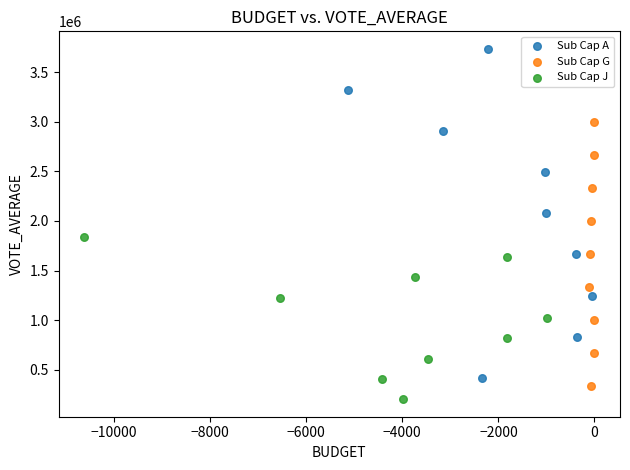

Which series has the widest spread of Y values?

Sub Cap A